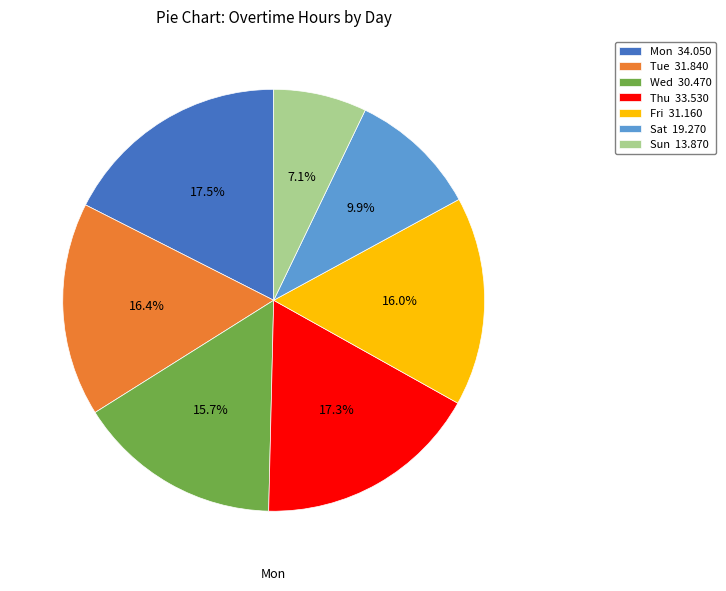

Which has a higher value, Fri or Sun?

Fri